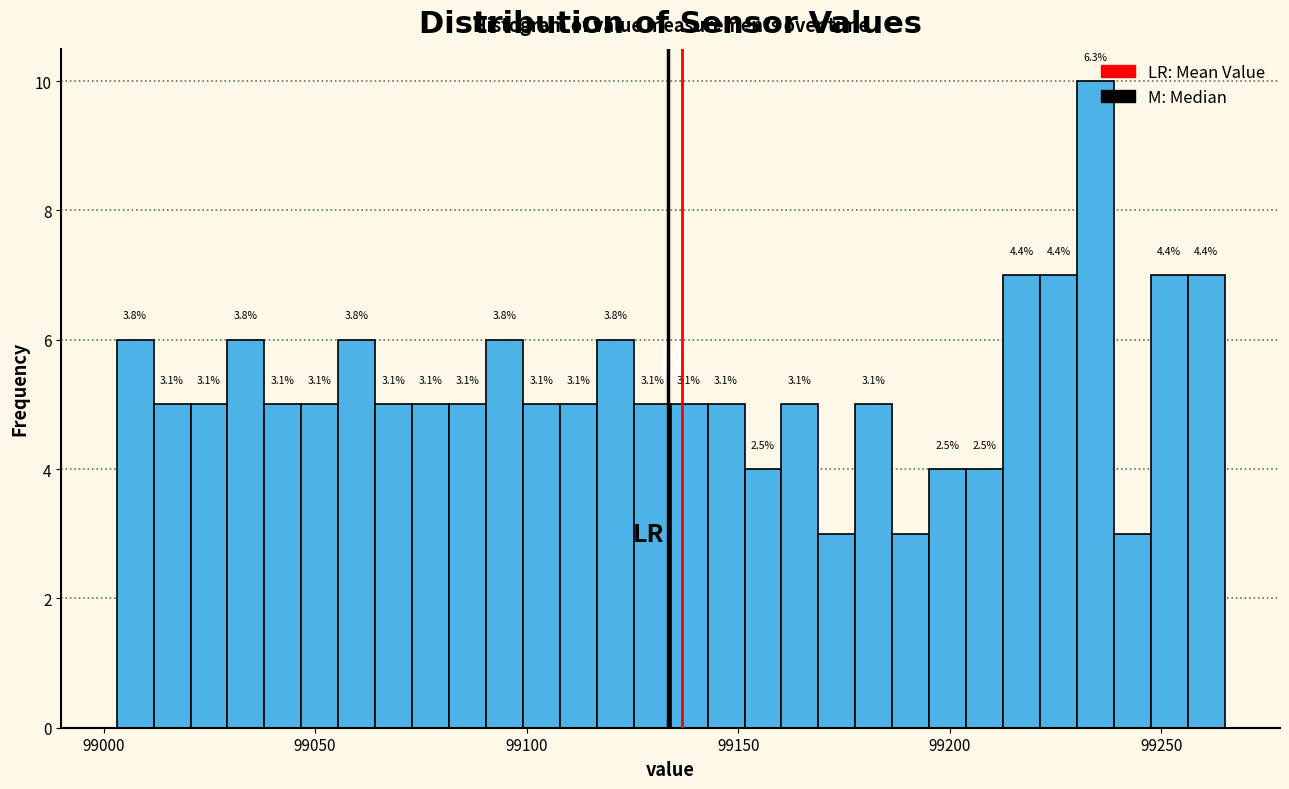

Around what value on the x-axis is the tallest bar? Give the approximate position of its centre, as read against the axis.

99235